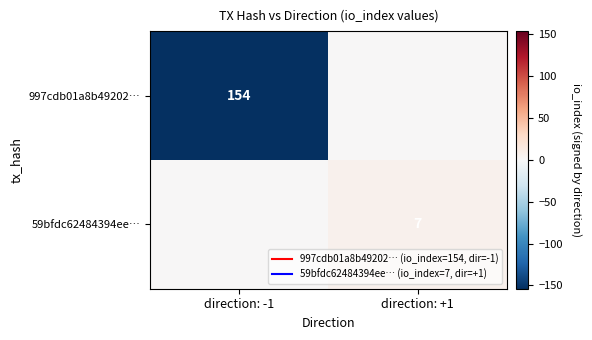

Which label corresponds to the largest value in the chart?

direction: +1